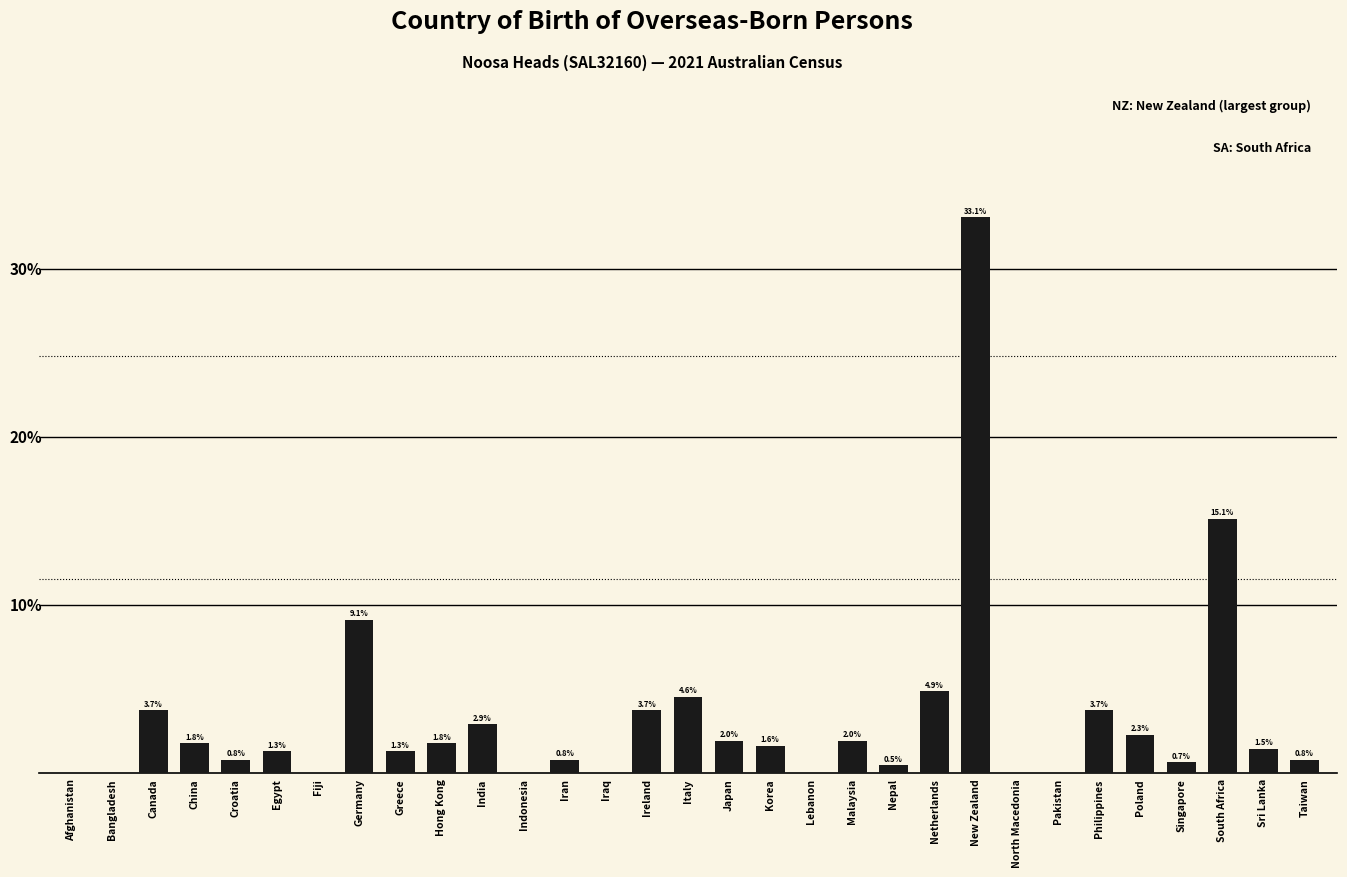

At which label does the data first exceed 1?

Canada